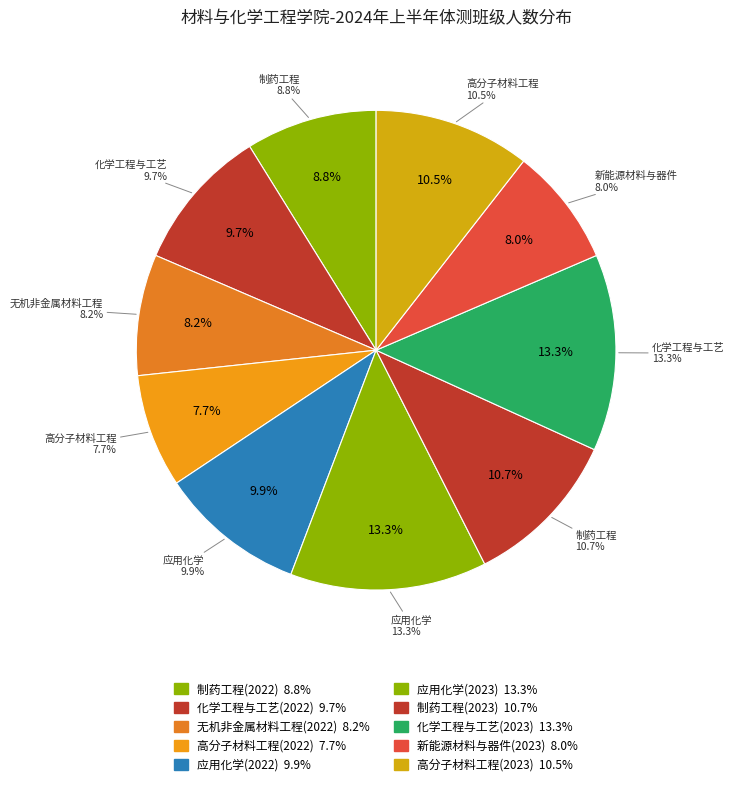

To the nearest percent, what portion does 高分子材料工程(2022) represent?

8%